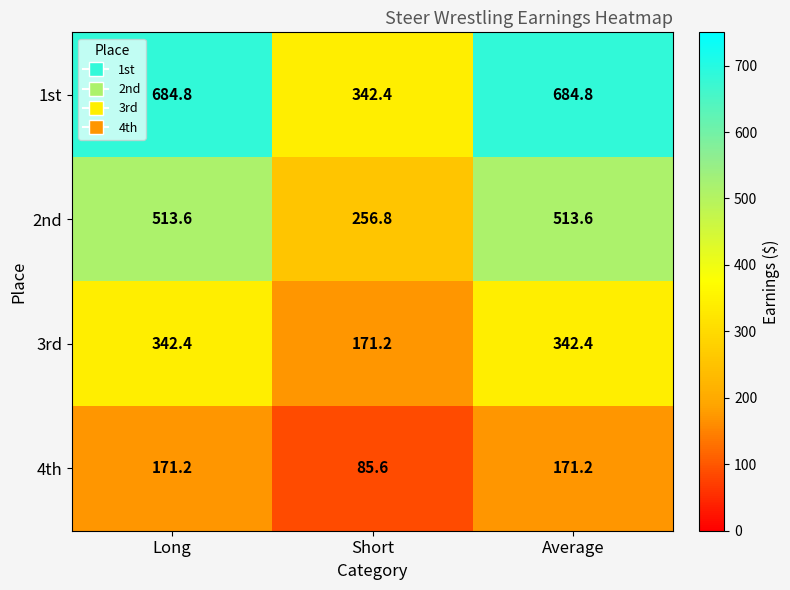

Where does the 3rd series first go above 342?

Long